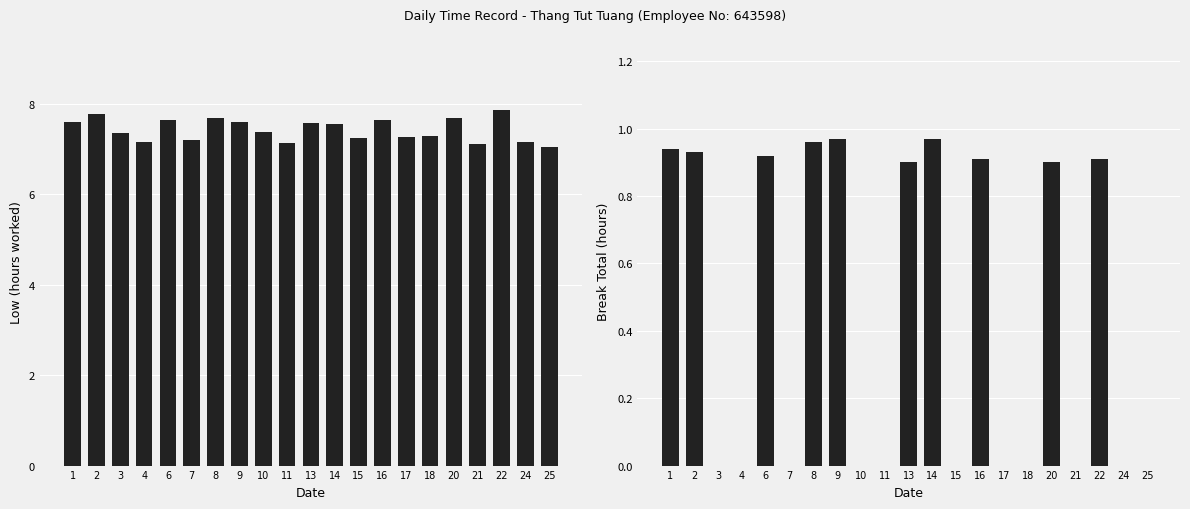

The Low (hours worked) series shows 2.0 at 8. True or false?

False